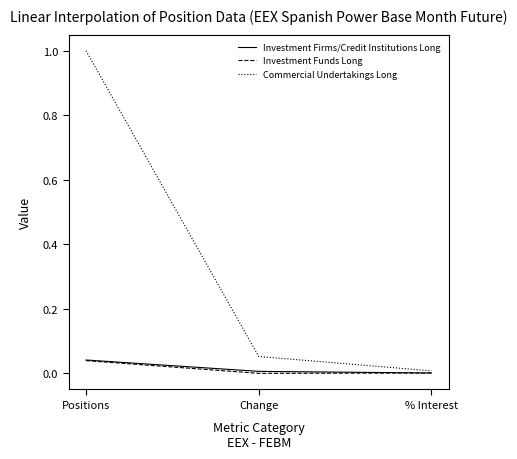

Is the value of Investment Firms/Credit Institutions Long at Positions greater than the value of Commercial Undertakings Long at Change?

No